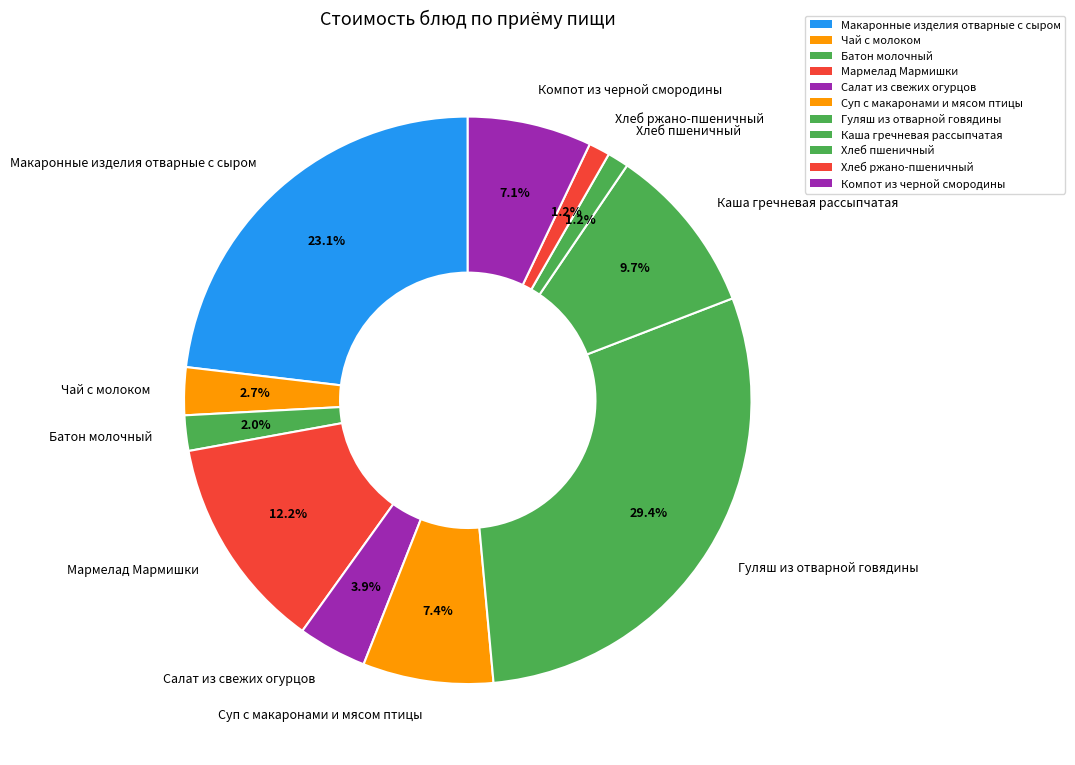

Is the sum of Макаронные изделия отварные с сыром and Мармелад Мармишки greater than half?

No